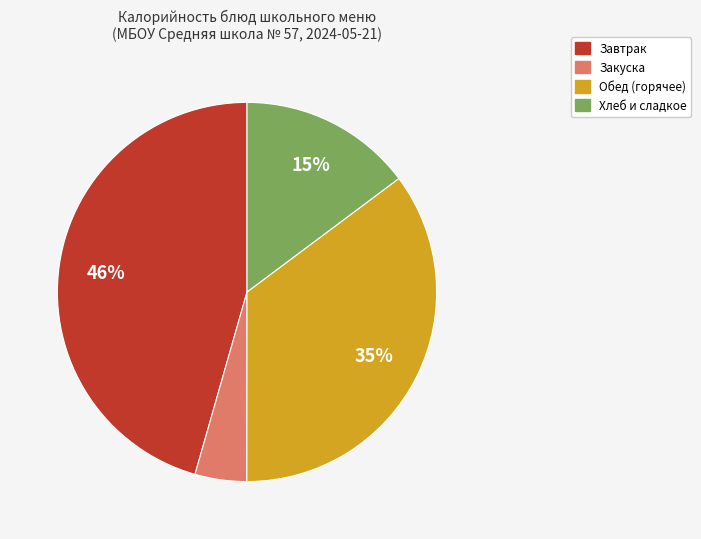

The Хлеб и сладкое slice represents 9% of the pie. True or false?

False